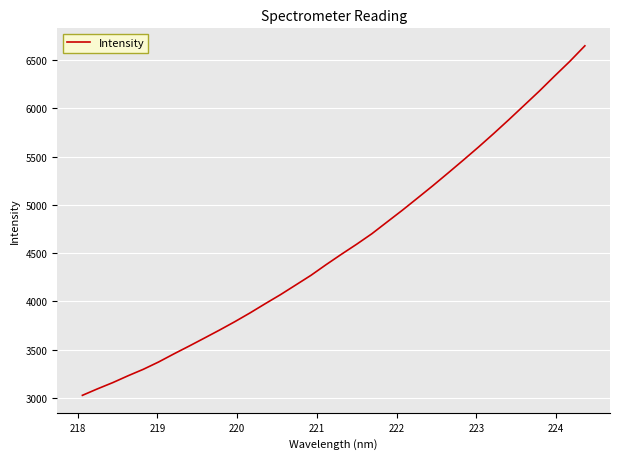

What is the smallest value displayed?

3028.3